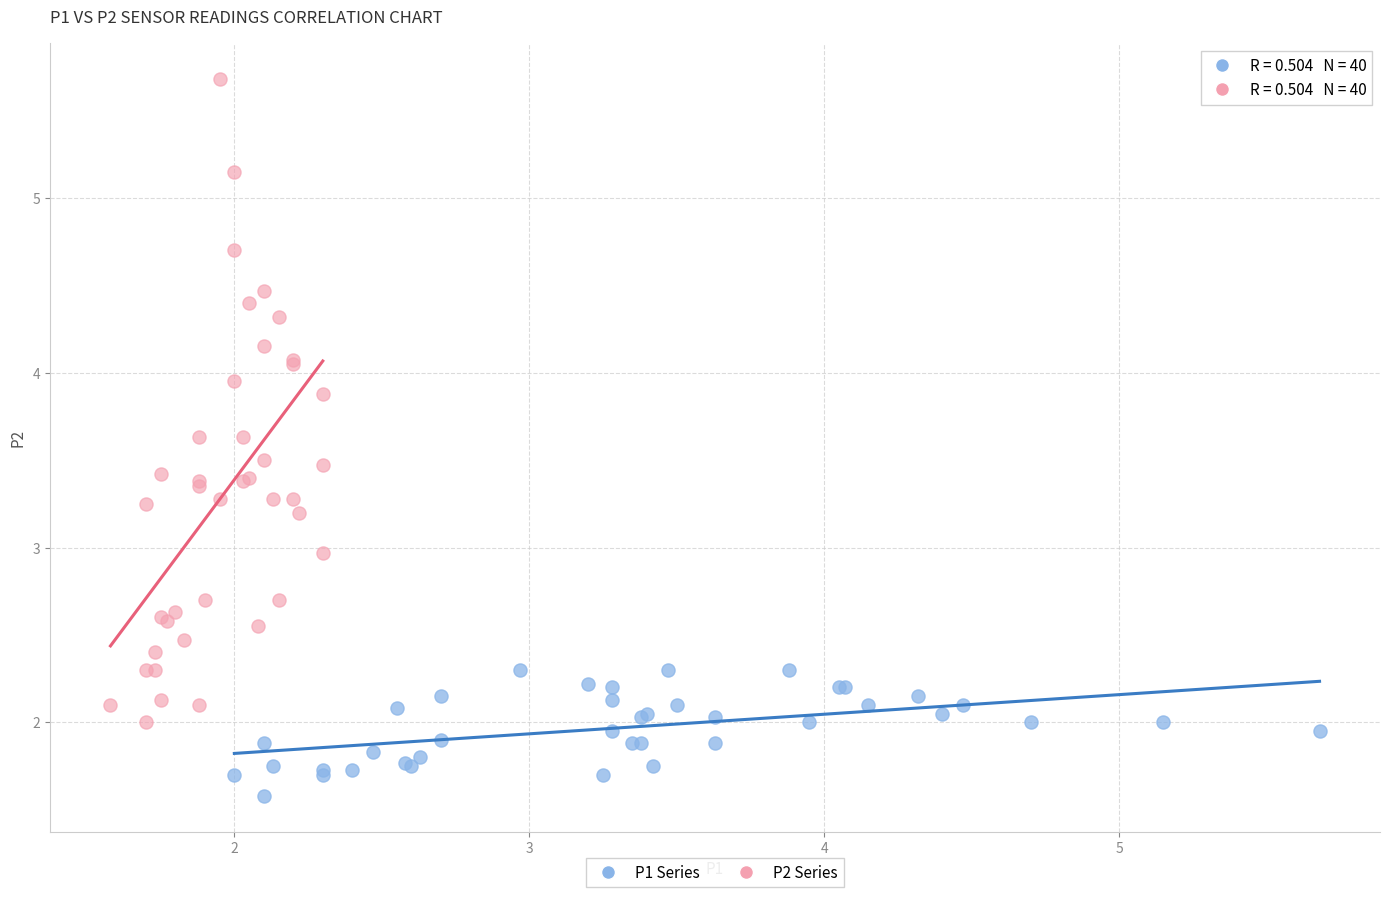

Which series has the widest spread of Y values?

P2 Series